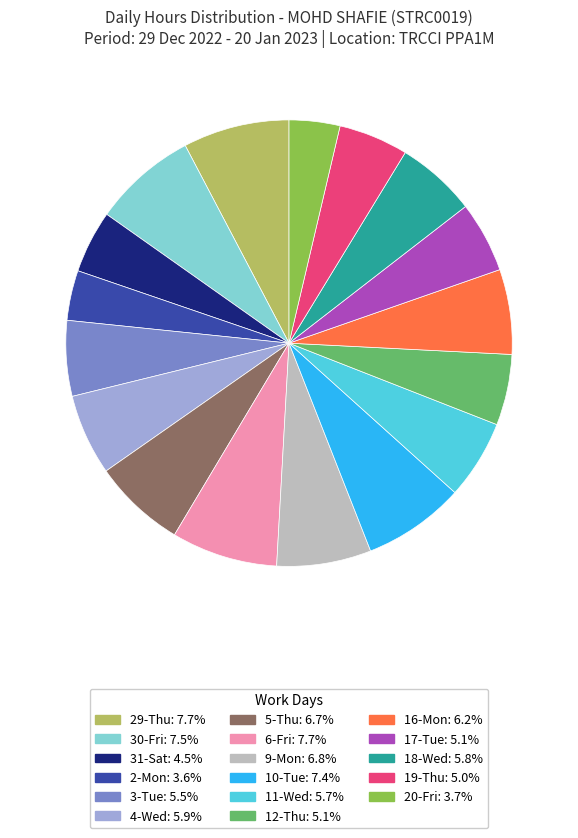

Is 16-Mon the majority of the pie?

No